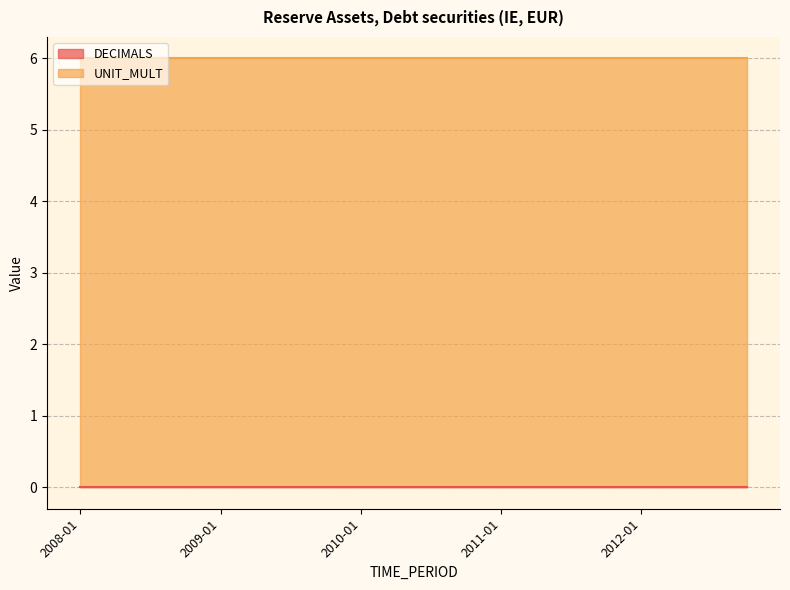

How many lines are shown in the chart?

2